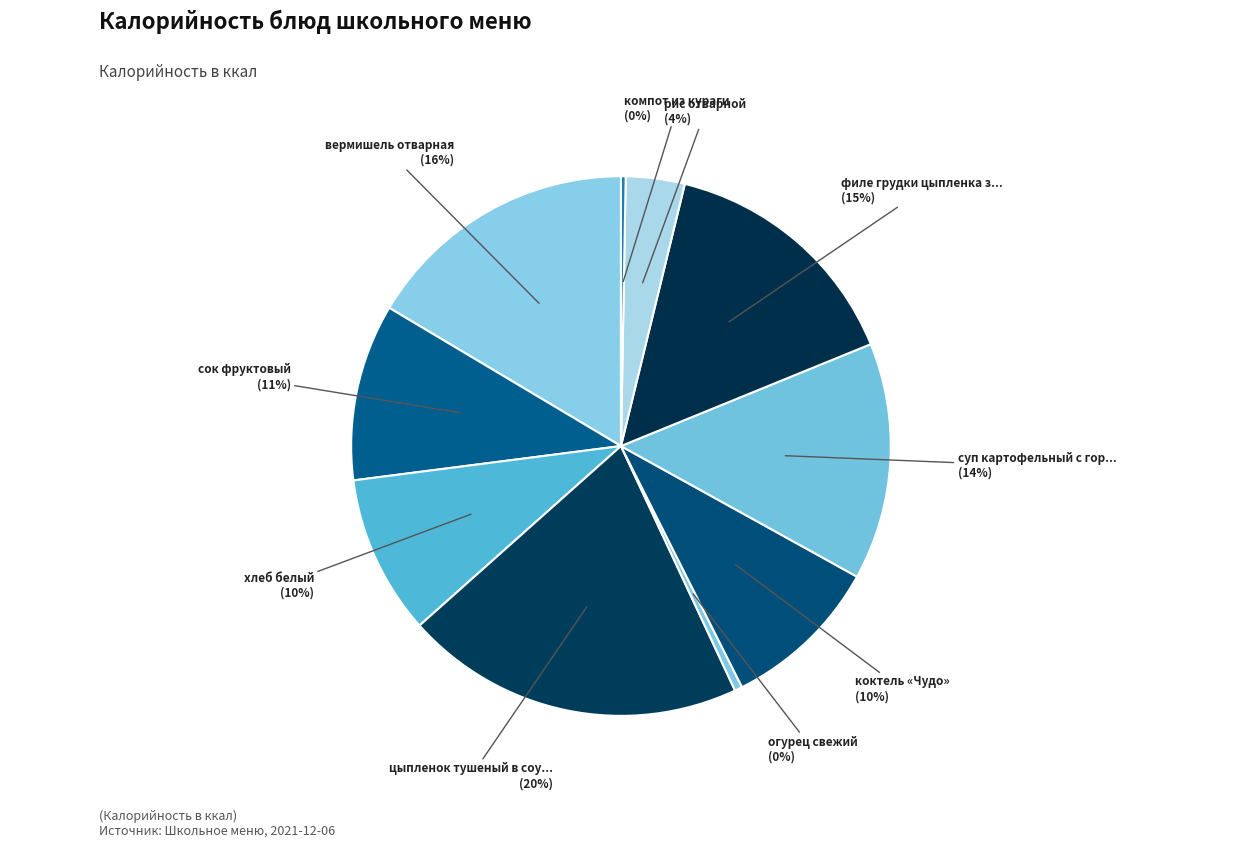

How many slices are in this pie chart?

10